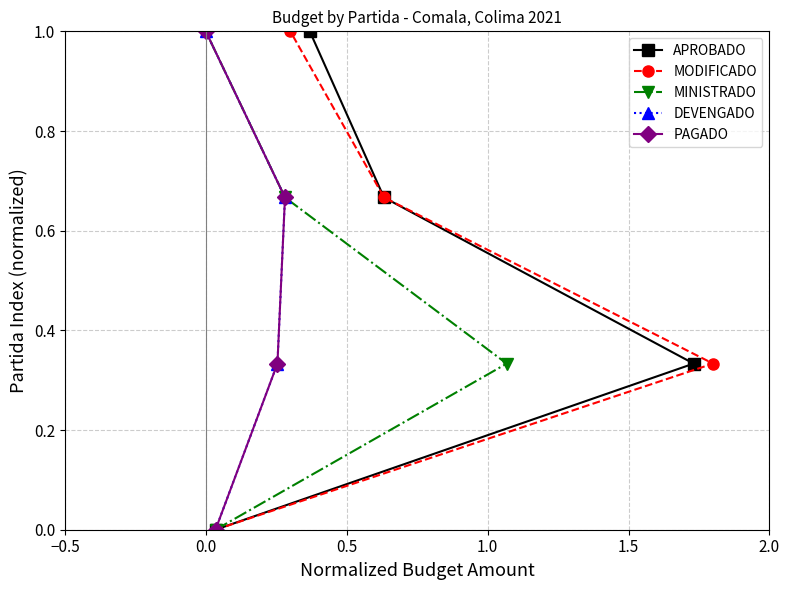

What is the maximum value for APROBADO?

1.0